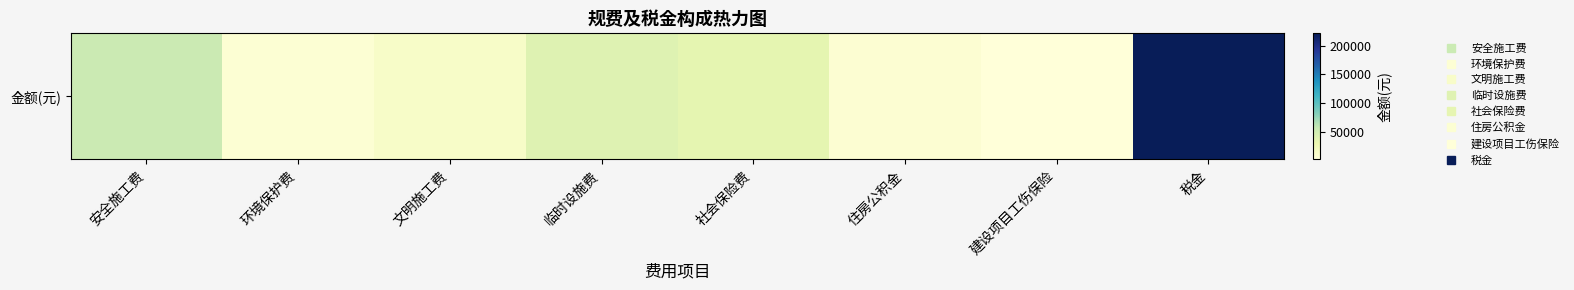

Rank the categories by value from lowest to highest.

建设项目工伤保险, 环境保护费, 住房公积金, 文明施工费, 社会保险费, 临时设施费, 安全施工费, 税金